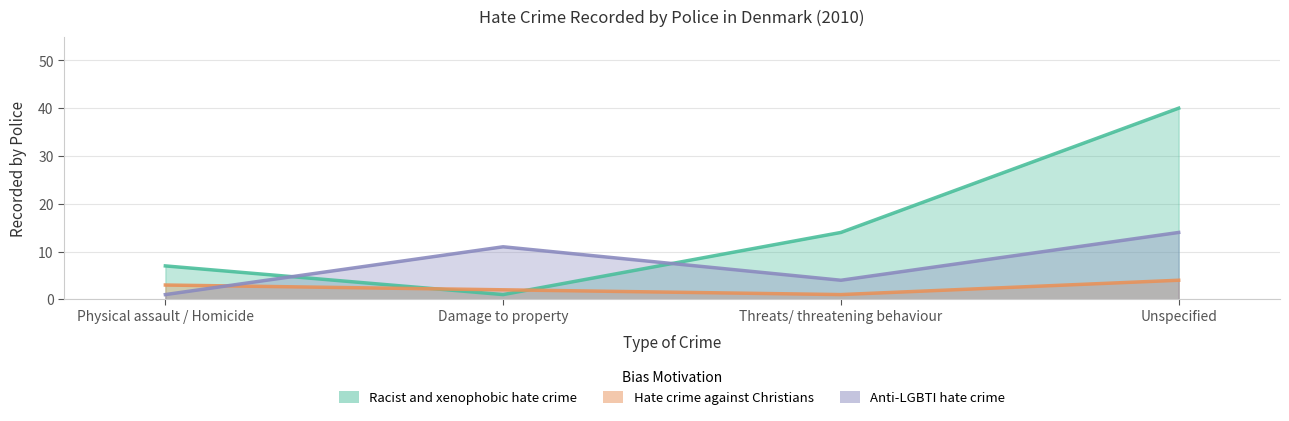

What is the difference between the maximum and minimum values in the Racist and xenophobic hate crime series?

39